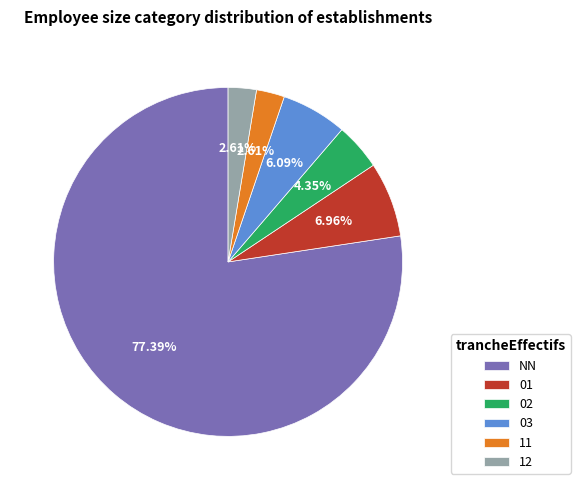

Between 12 and NN, which is larger?

NN